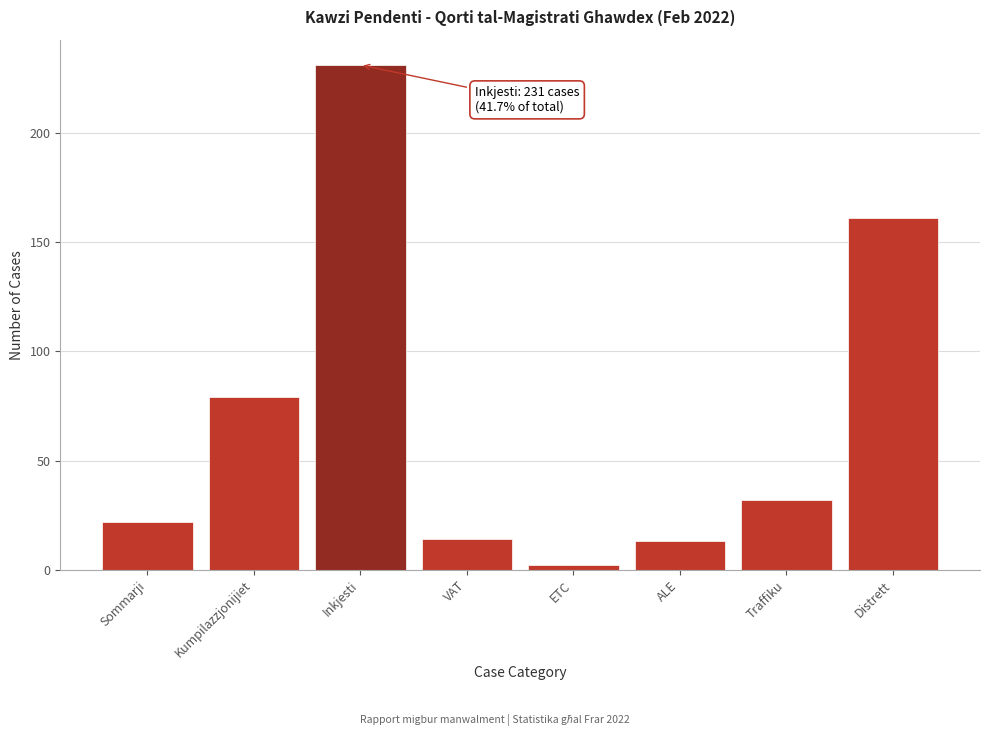

Reading left to right, list all the values displayed in this chart.

22	79	231	14	2	13	32	161